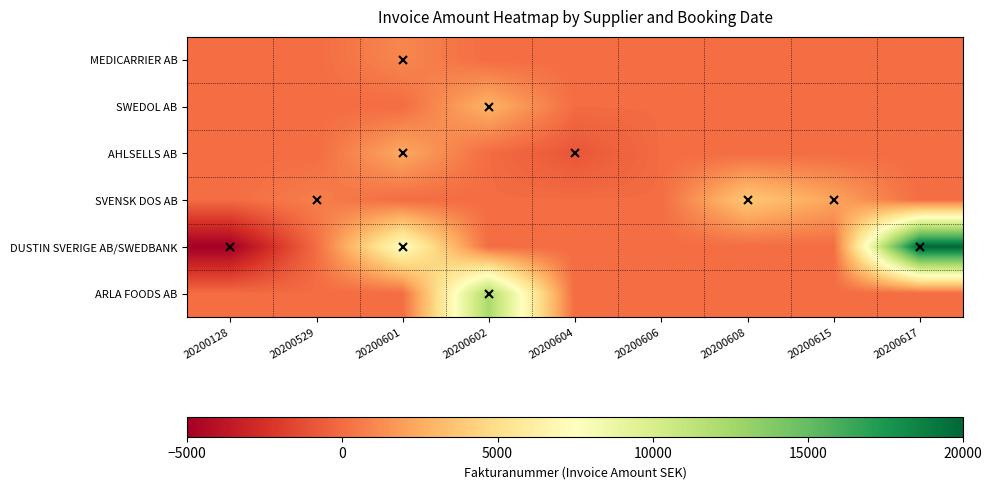

Rank the series by their maximum value, from highest to lowest.

DUSTIN SVERIGE AB/SWEDBANK, ARLA FOODS AB, SVENSK DOS AB, SWEDOL AB, AHLSELLS AB, MEDICARRIER AB